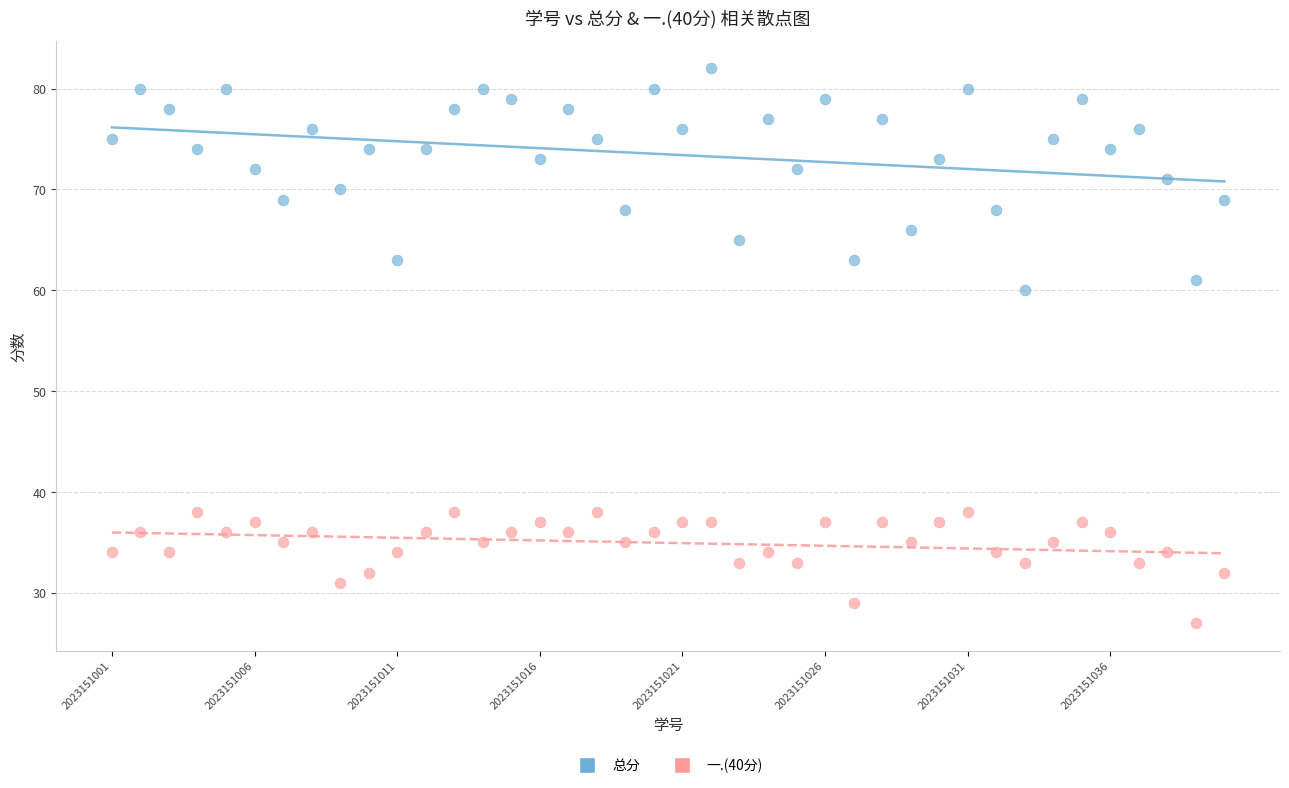

Which series has the widest spread of Y values?

总分